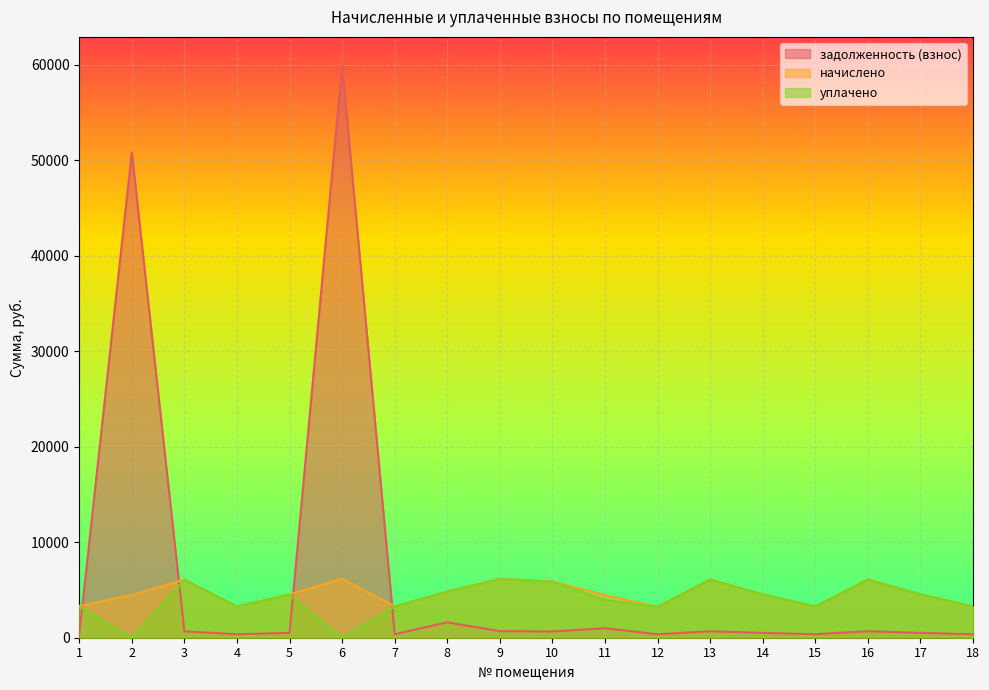

At which label does начислено first exceed 4552?

3